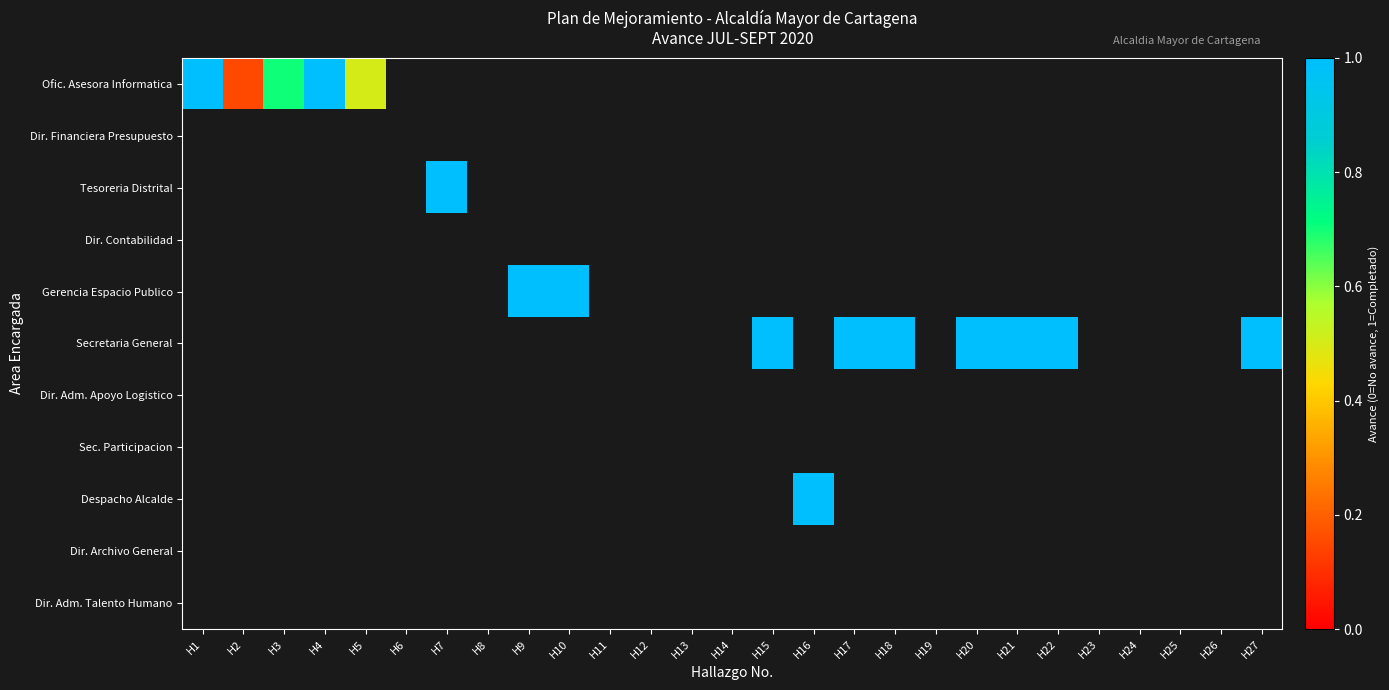

Which series has the widest spread of values?

Ofic. Asesora Informatica